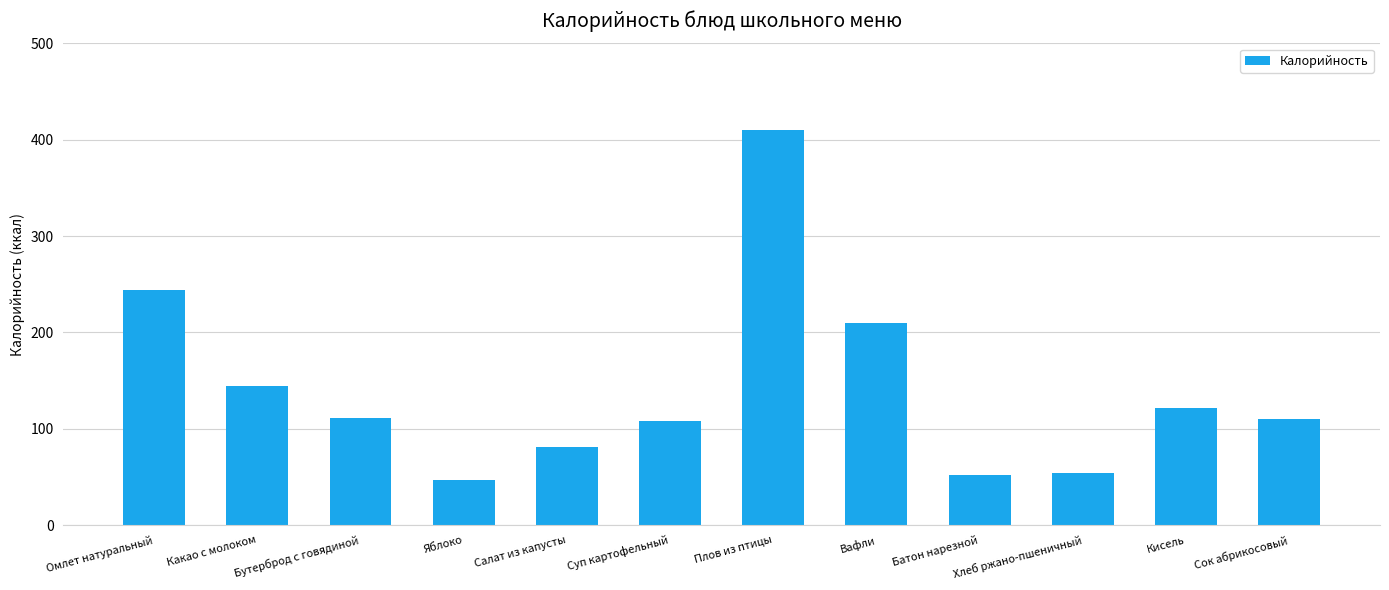

What is the smallest value displayed?

47.0